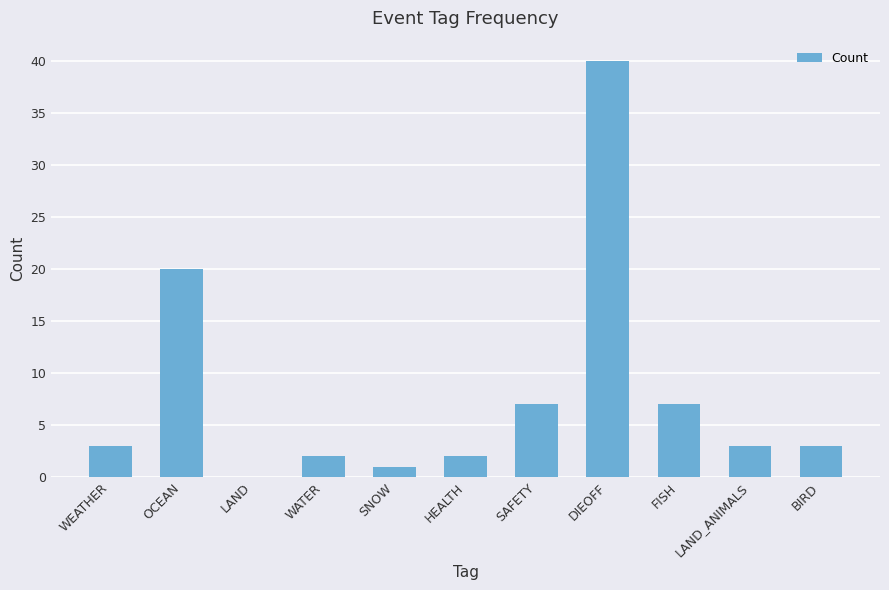

What is the greatest value displayed?

40